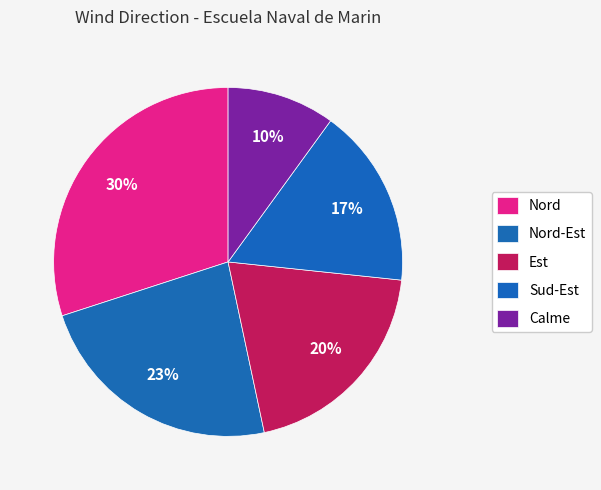

What percentage is the Sud-Est slice, to the nearest percent?

17%